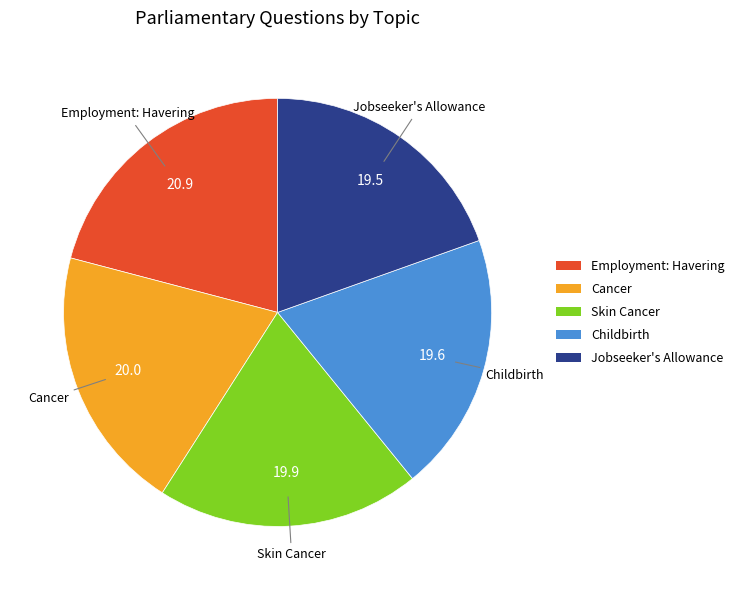

Do Childbirth and Jobseeker's Allowance together represent more than half of the pie?

No